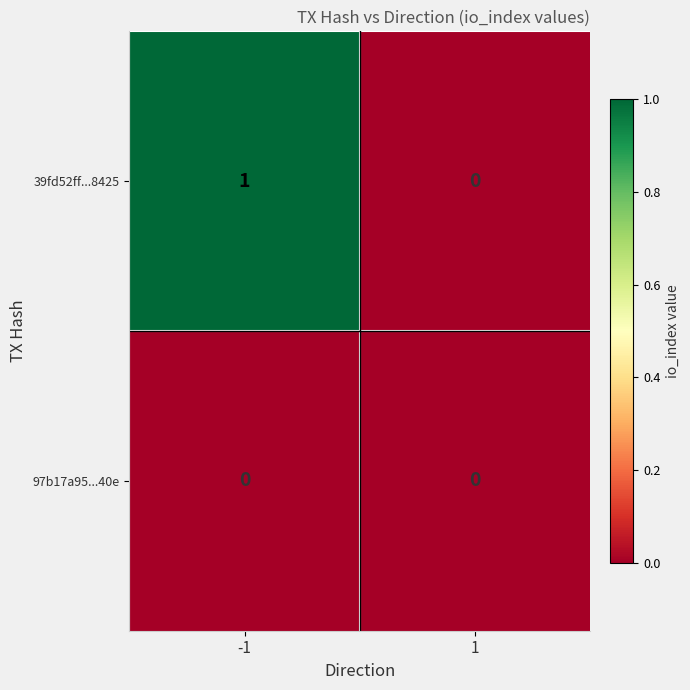

Rank the series by their maximum value, from lowest to highest.

97b17a95...40e, 39fd52ff...8425